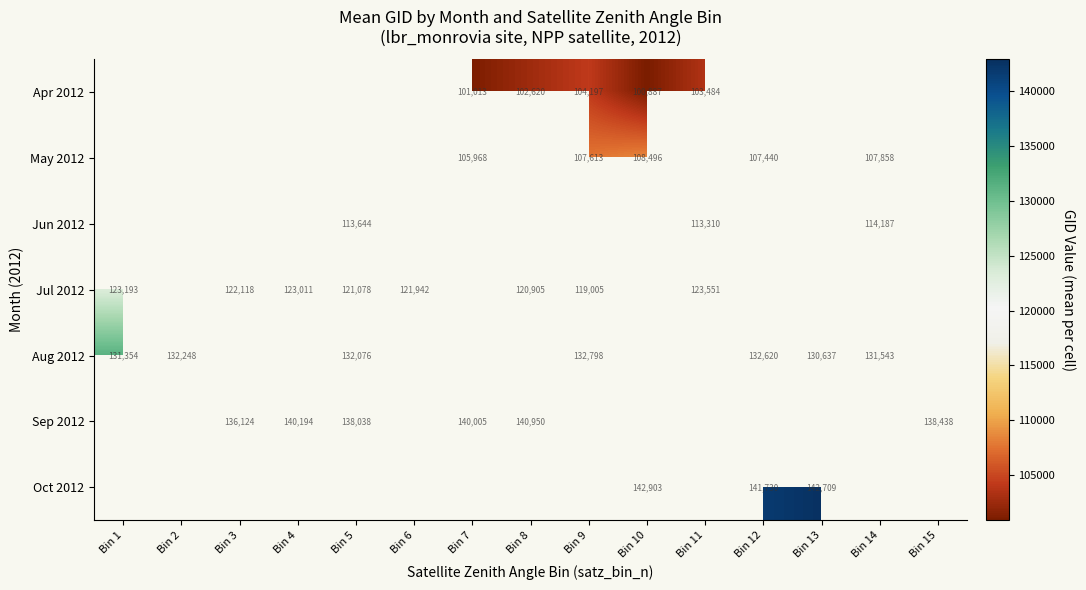

True or false: Apr 2012 has a value of 103484 at Bin 11.

True